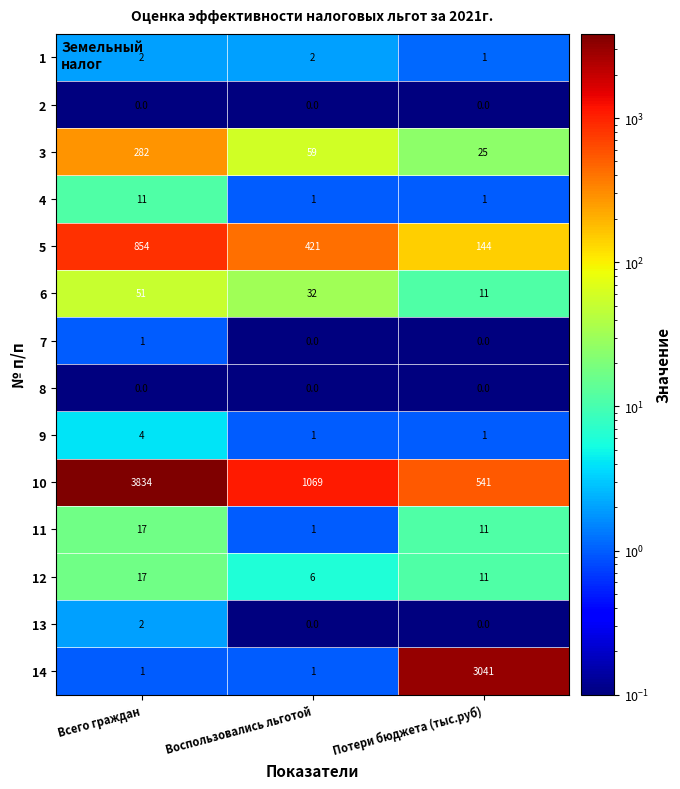

Between Воспользовались льготой and Потери бюджета (тыс.руб), which series saw the biggest shift?

14